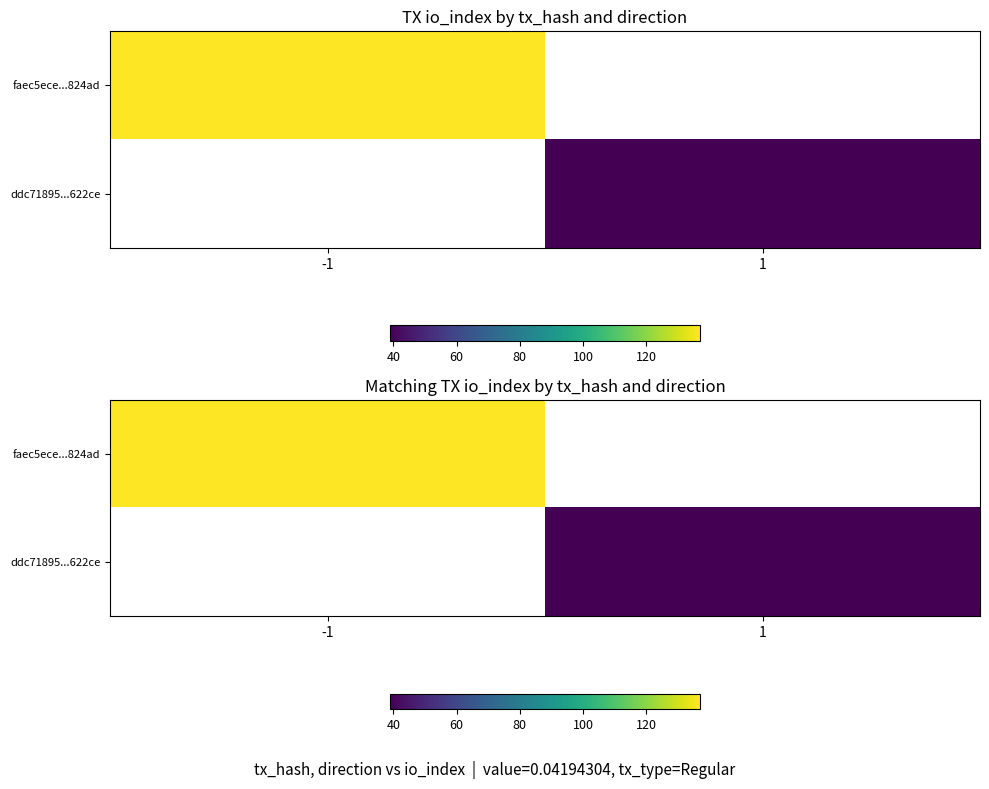

Is the value of faec5ece...824ad at 1 greater than the value of ddc71895...622ce at 1?

No